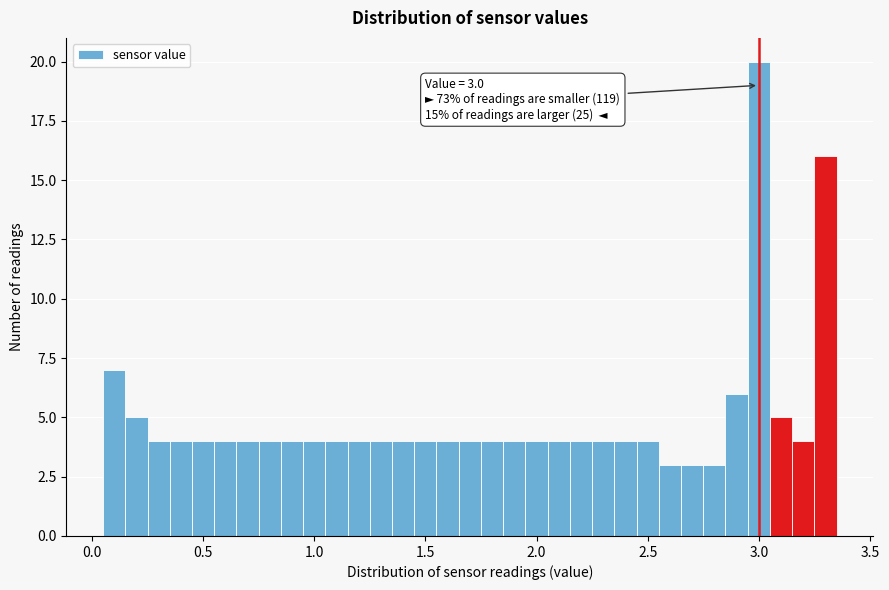

Read against the x-axis, roughly where is the centre of the tallest bar?

3.00